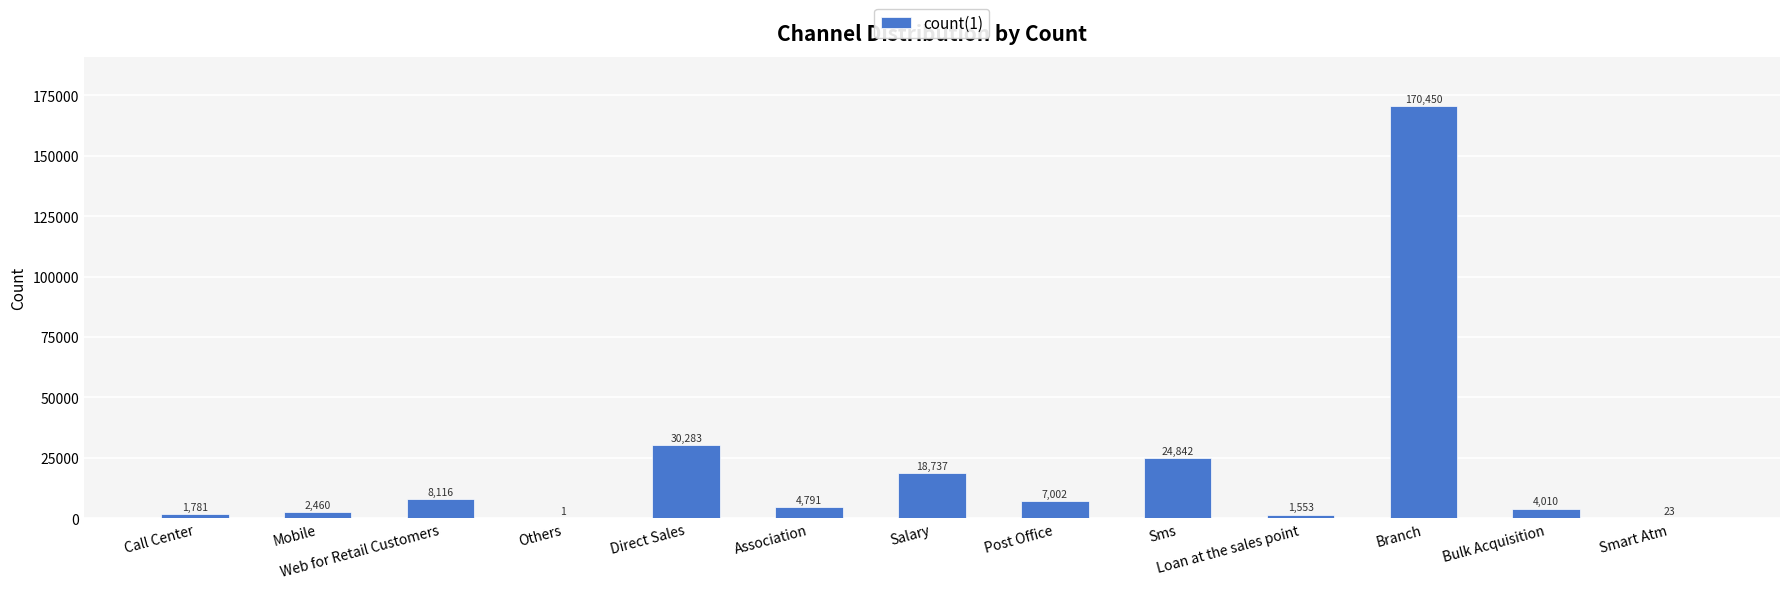

True or false: the data shows 9156 at Sms.

False